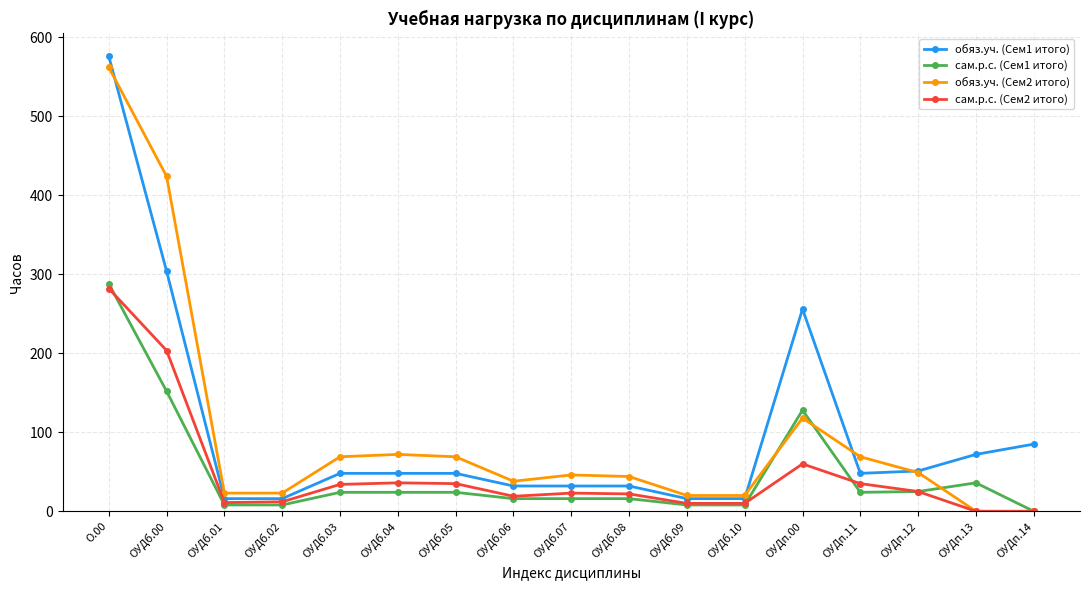

How many lines are shown in the chart?

4